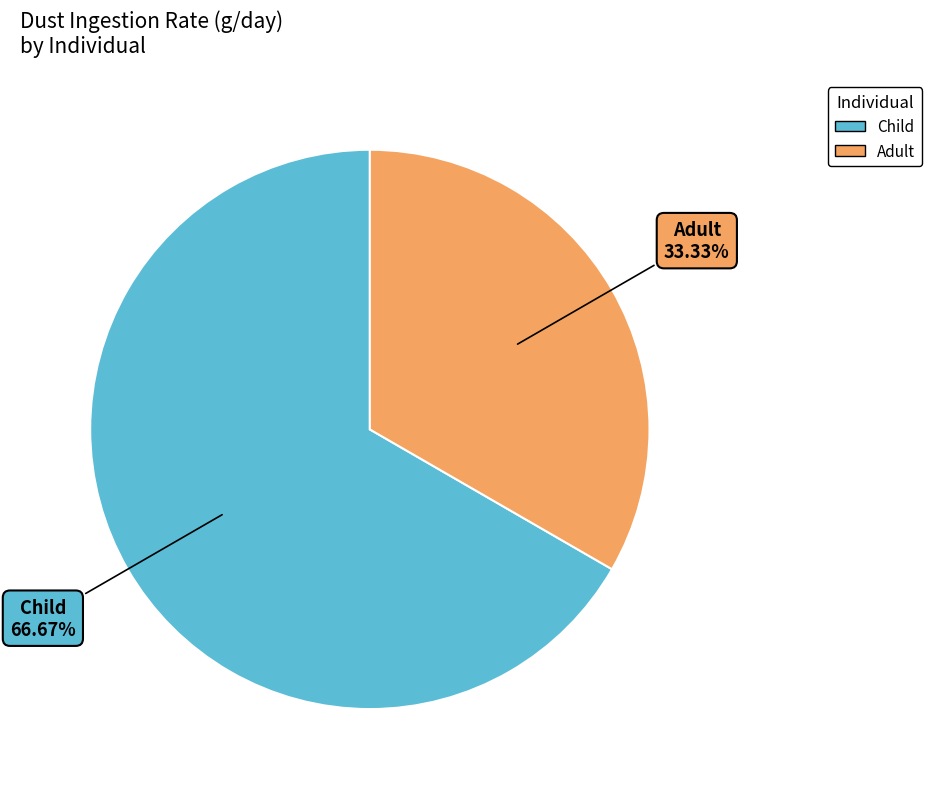

To the nearest percent, what portion does Child represent?

67%